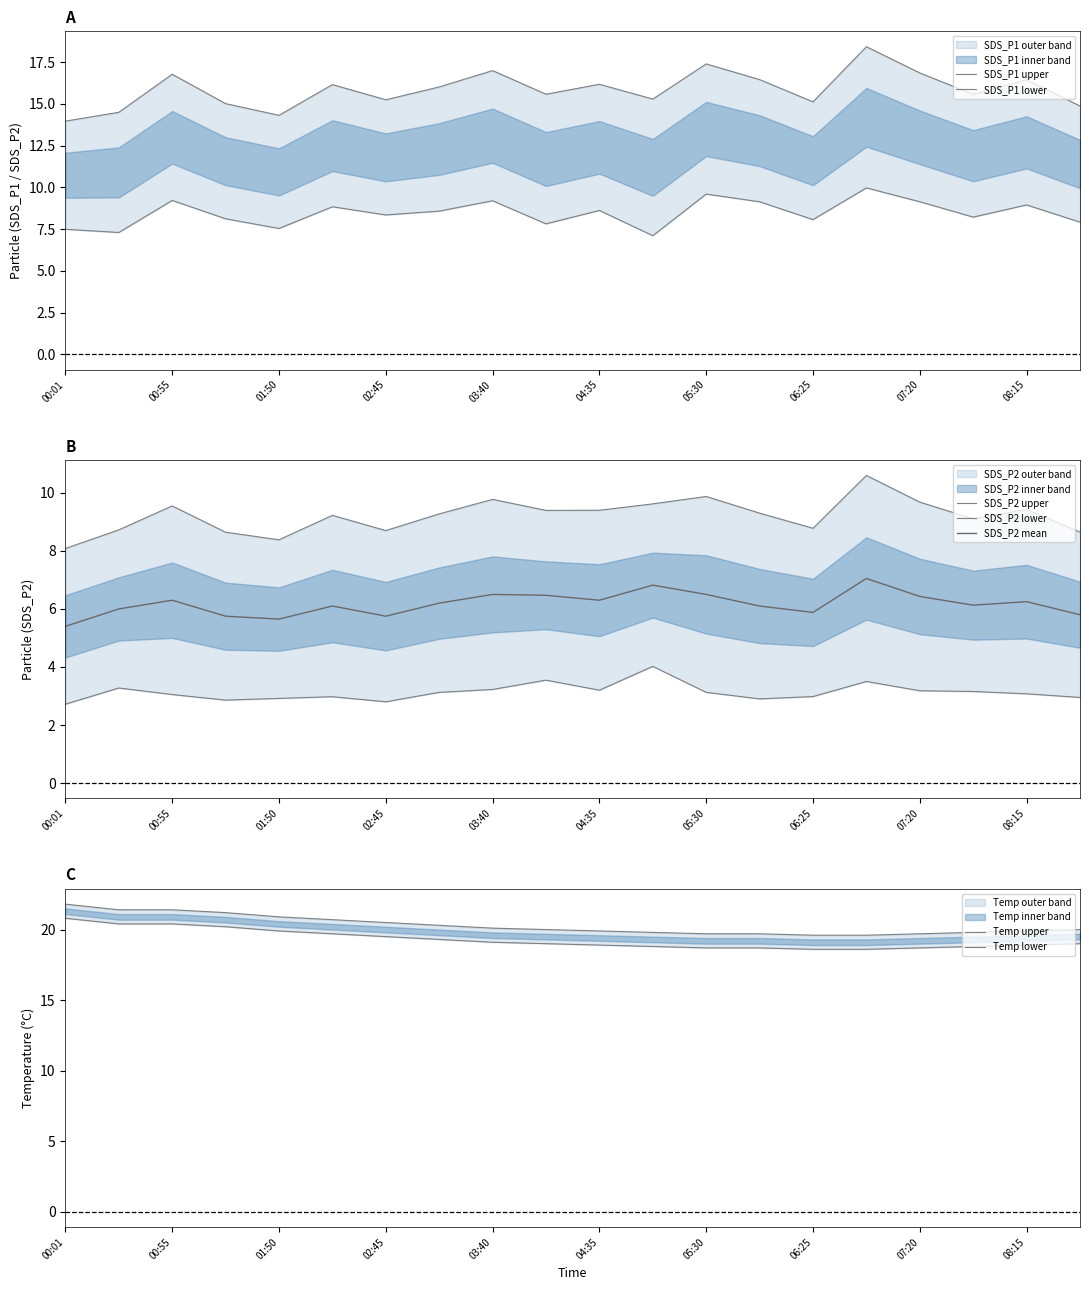

Which category has the highest value across all series?

00:01